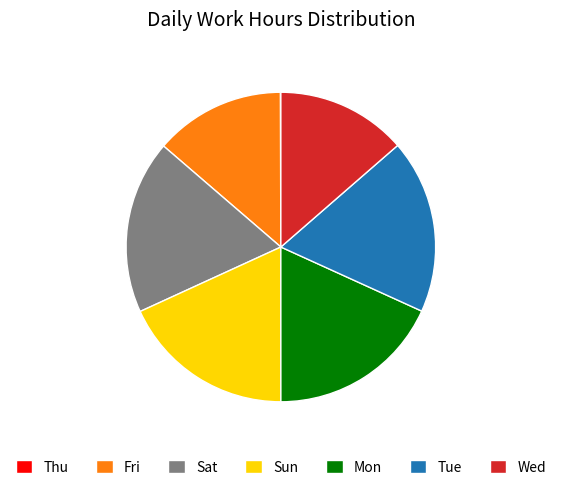

Does any single category account for the majority?

No